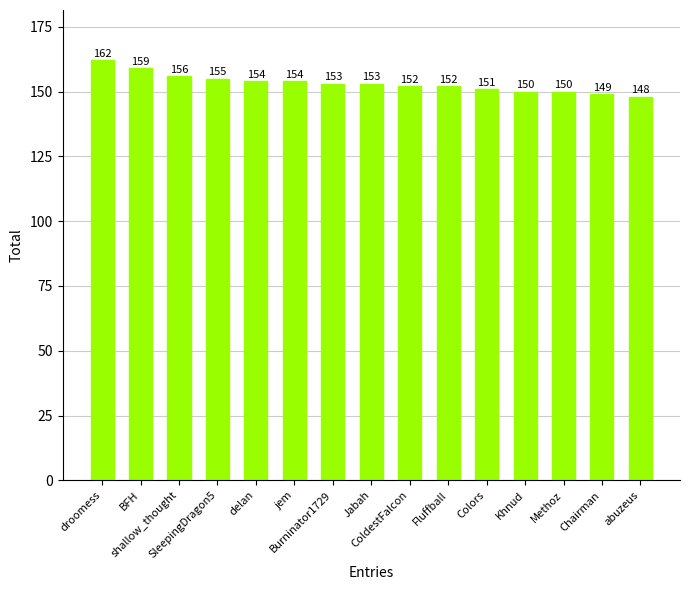

What is the average value?

153